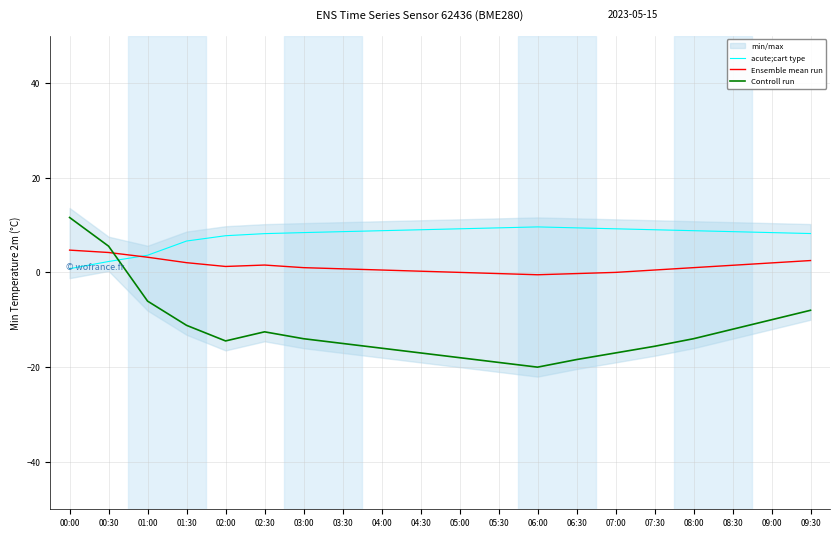

The acute;cart type series shows 9.0 at 04:30. True or false?

True